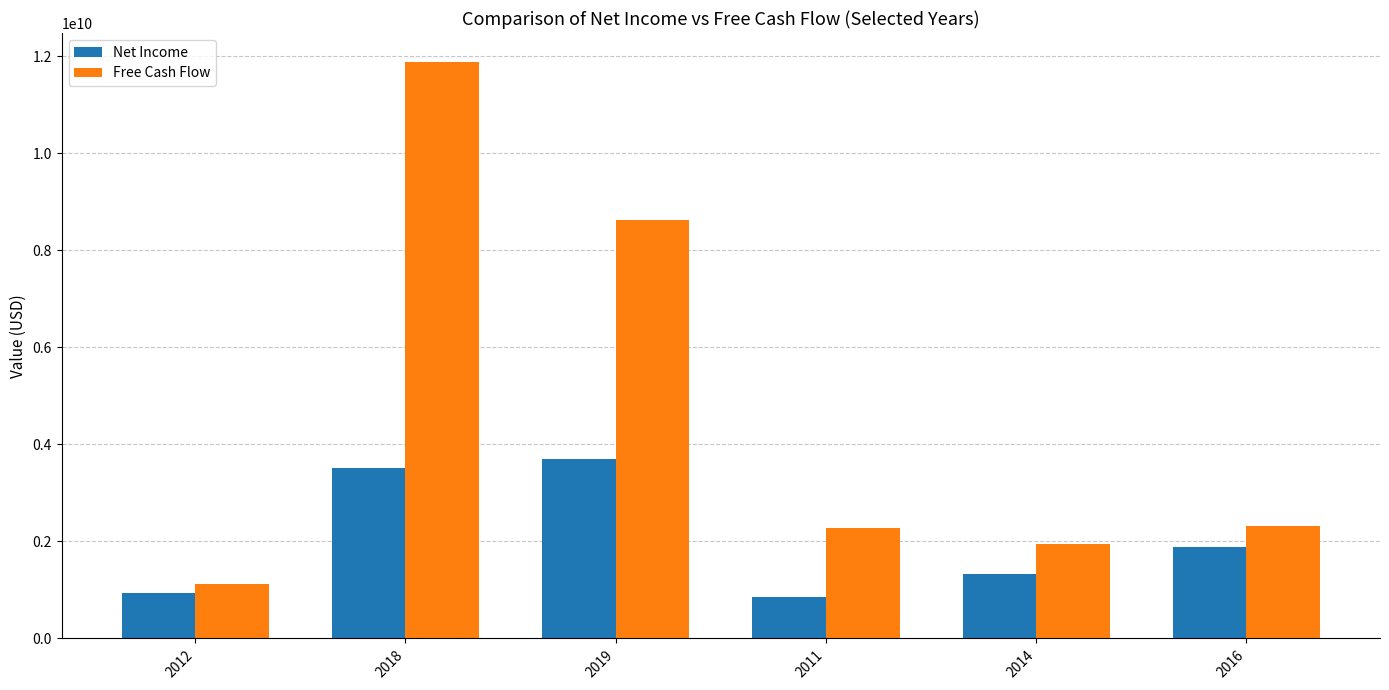

Read the Free Cash Flow value at 2016, to the nearest 50.

2316000000